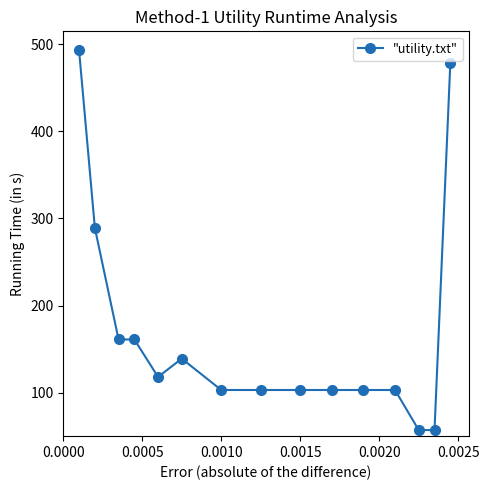

What is the greatest value displayed?

493